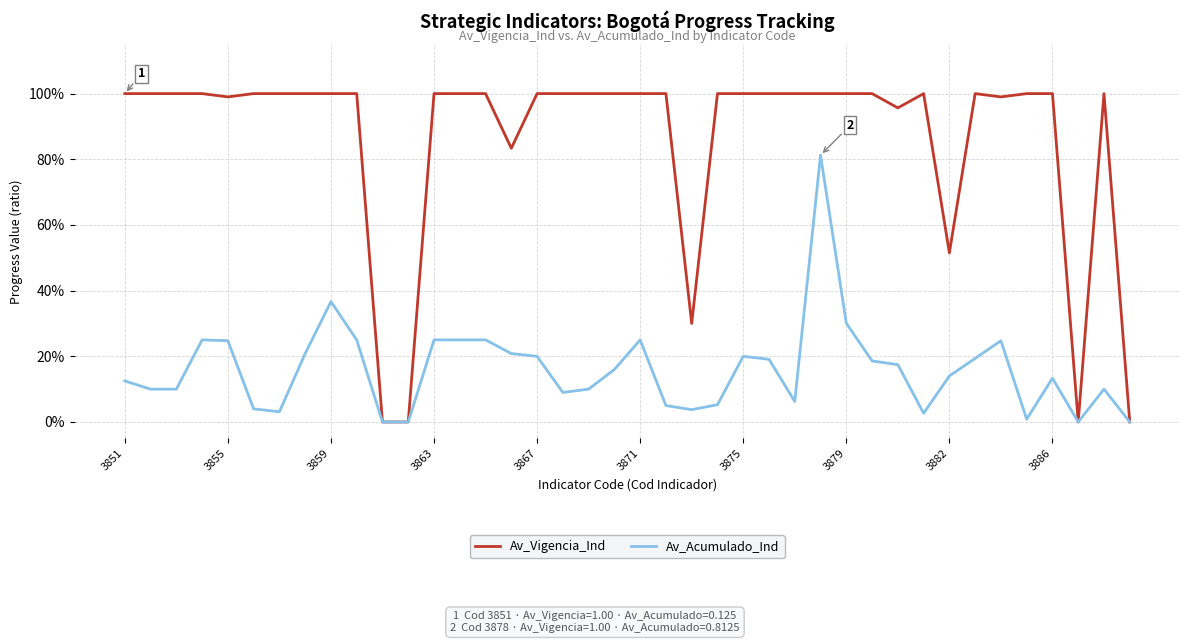

Does the chart display data point markers on the line(s)?

No